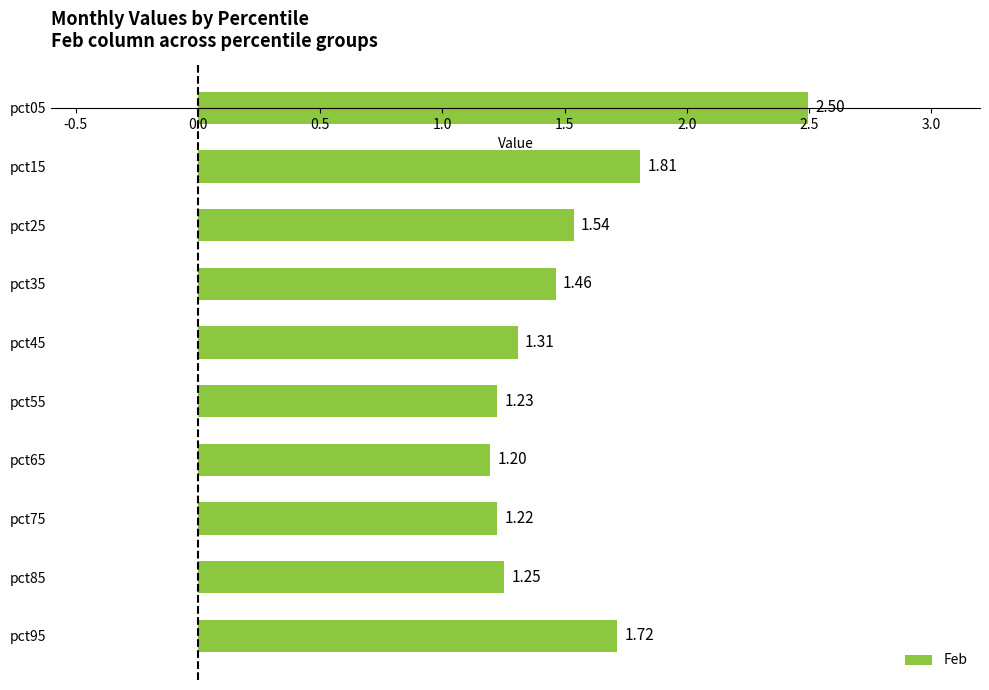

Count the number of data series in this chart.

1